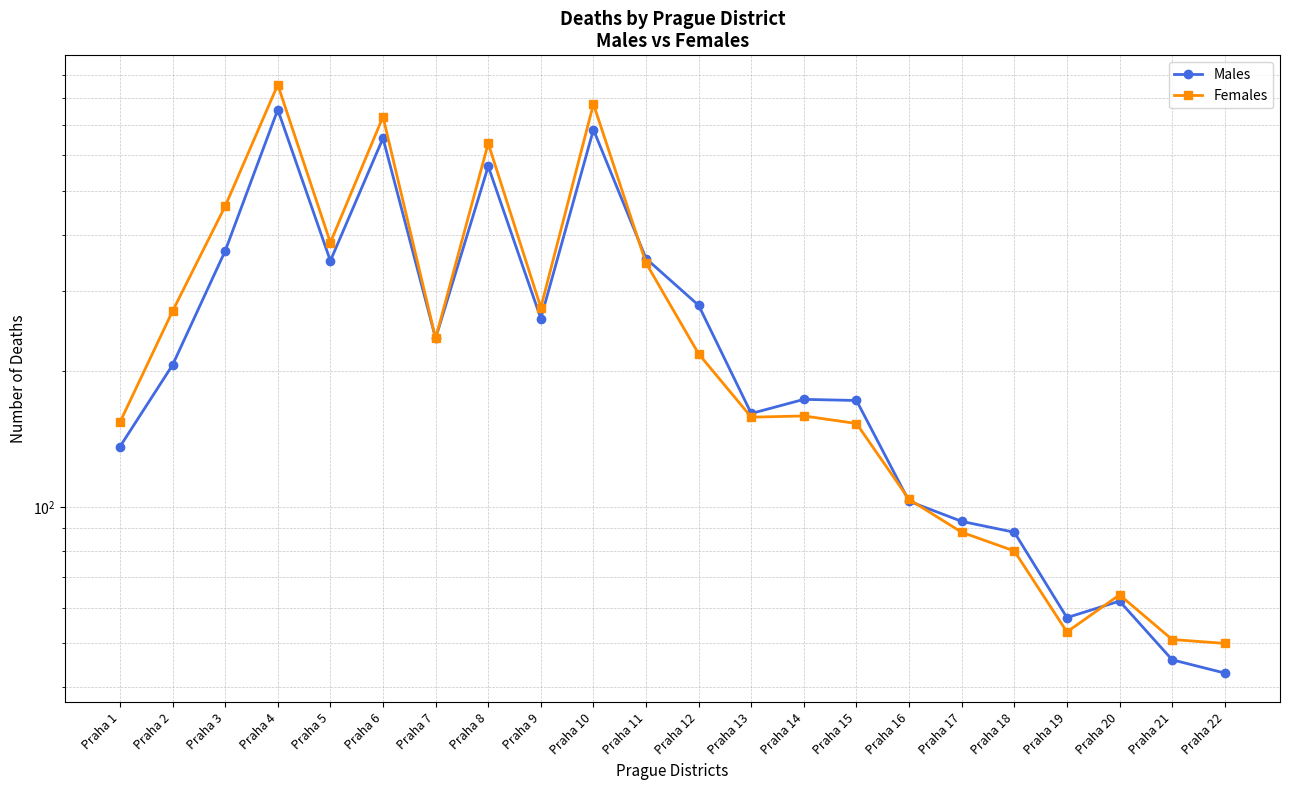

Where do Females and Males first cross each other?

Praha 10 and Praha 11